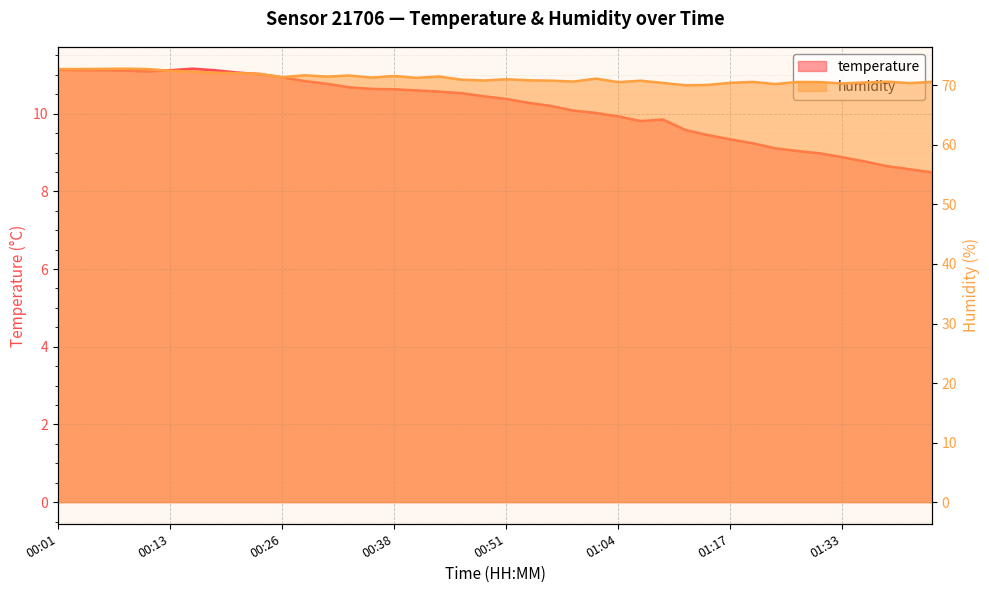

Where is humidity nearest to the value 71?

00:51